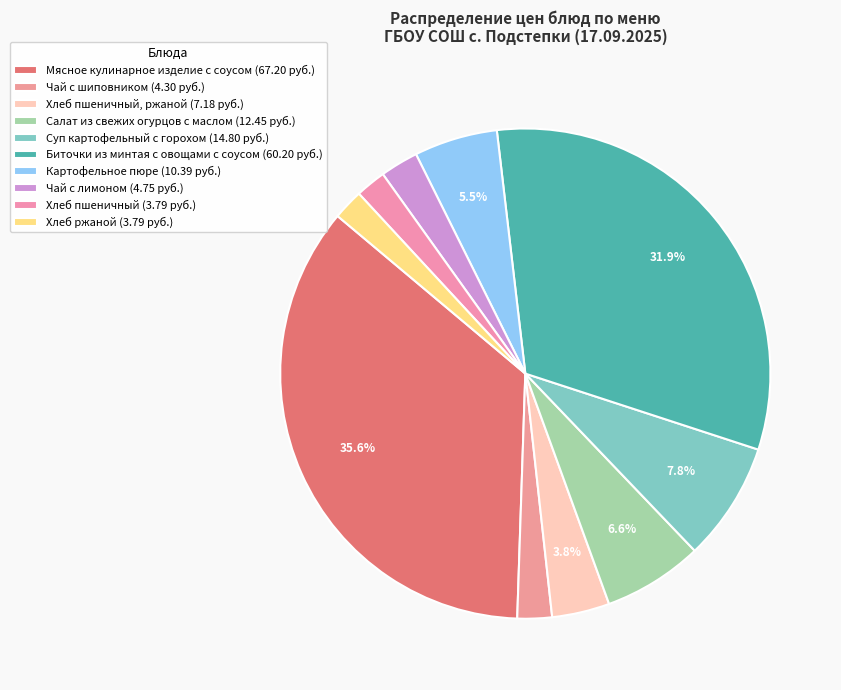

How many segments does this pie chart have?

10